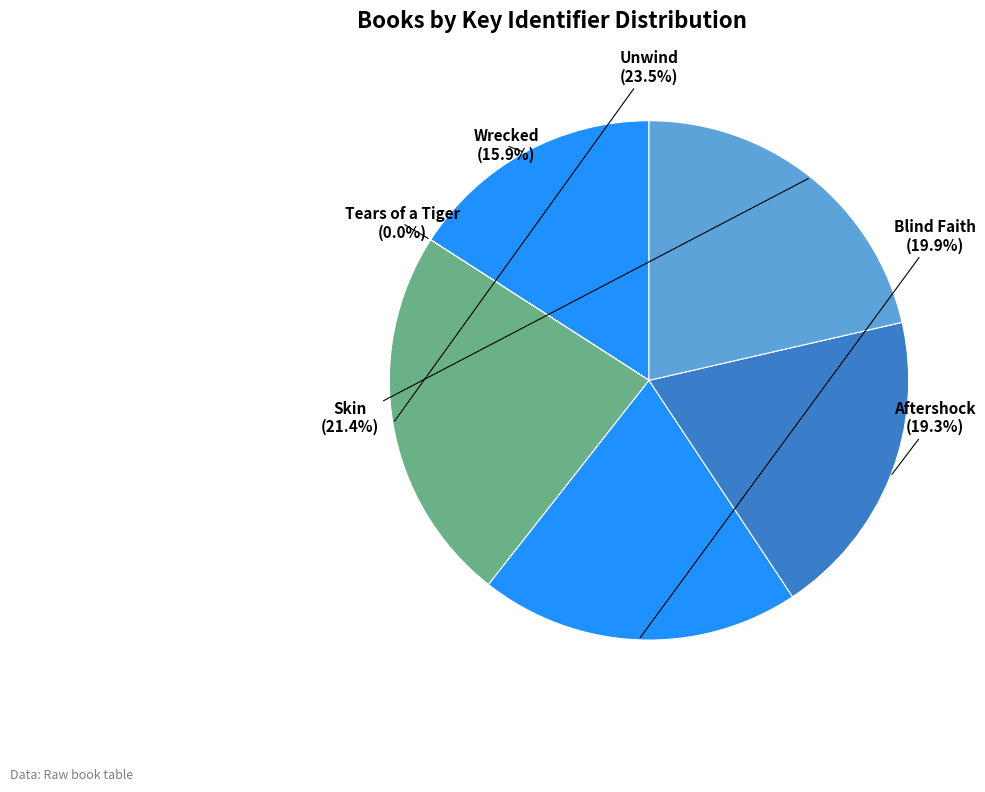

What percentage is the Skin slice, to the nearest percent?

21%